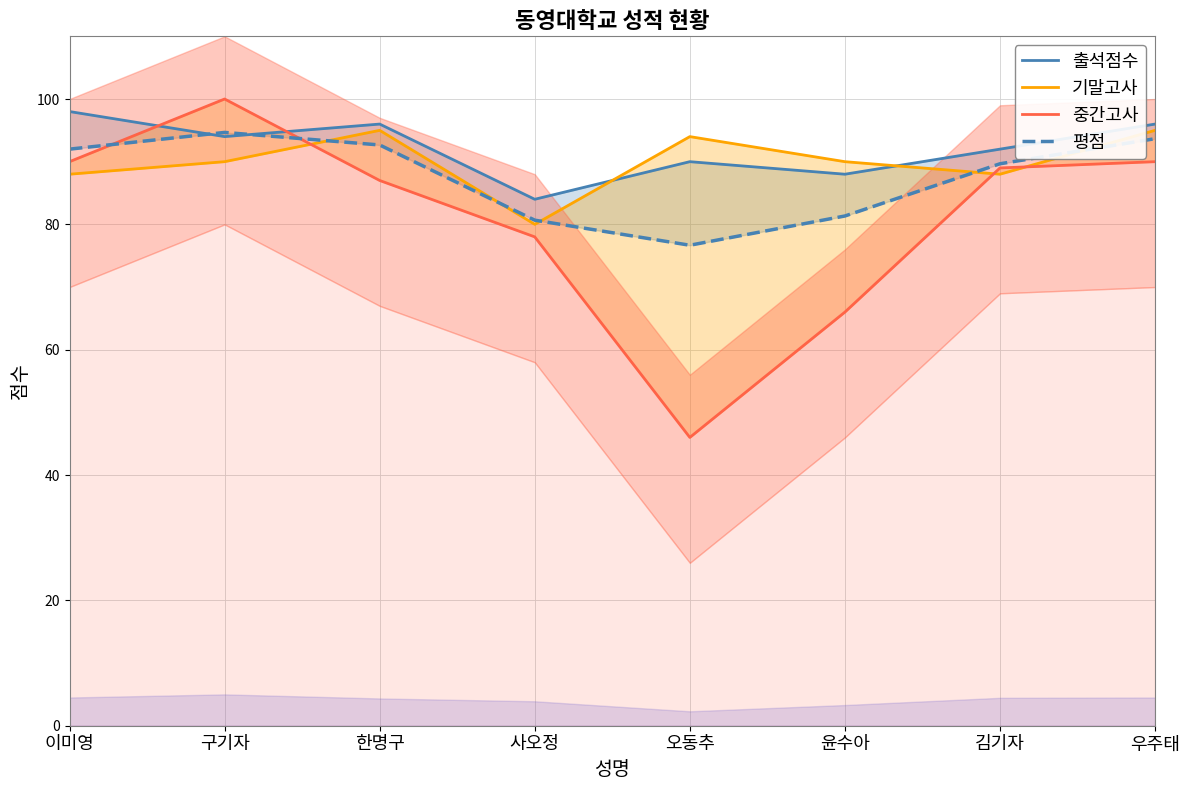

Is it true that 기말고사 equals 158.9 at 윤수아?

False